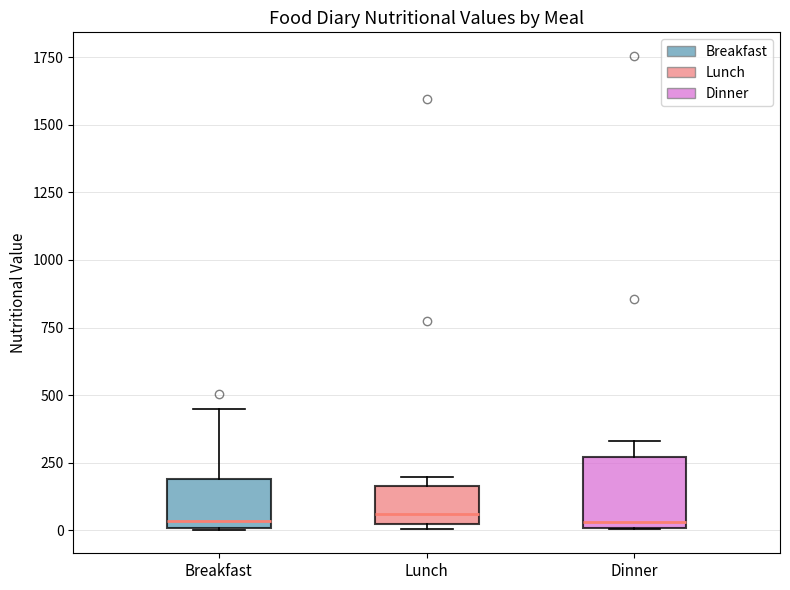

Which box is the tallest, from its lower edge to its upper edge?

Dinner